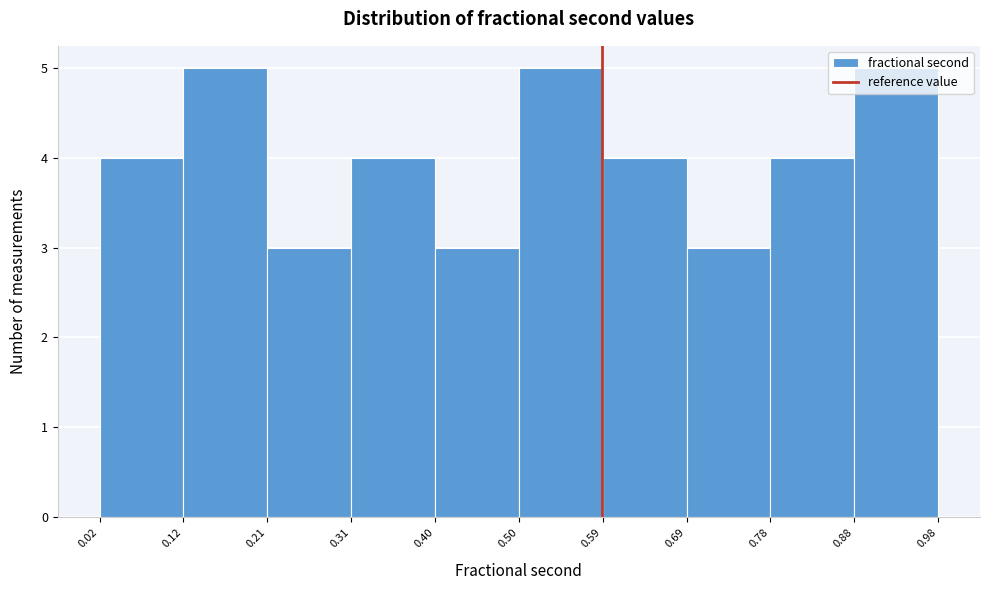

Reading left to right, transcribe this chart: for each bar, give the range it covers on the x-axis and its height. The values are not printed on the chart, so give them approximately, as read against the axis.

0.02 to 0.12: 4
0.12 to 0.21: 5
0.21 to 0.31: 3
0.31 to 0.40: 4
0.40 to 0.50: 3
0.50 to 0.59: 5
0.59 to 0.69: 4
0.69 to 0.78: 3
0.78 to 0.88: 4
0.88 to 0.98: 5